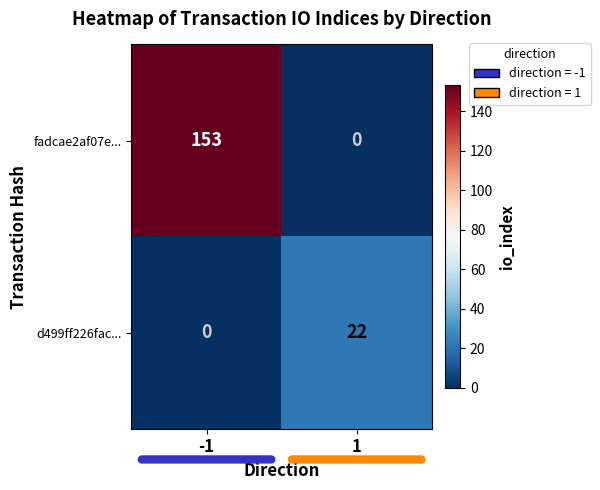

The value of fadcae2af07e... at -1 is 153. True or false?

True